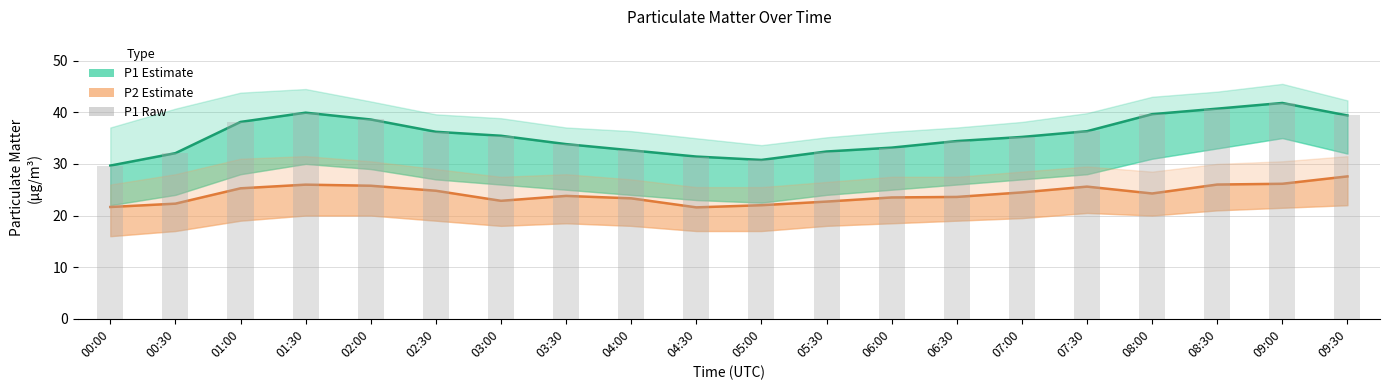

What is the value of the 5th bar from the left?

38.6